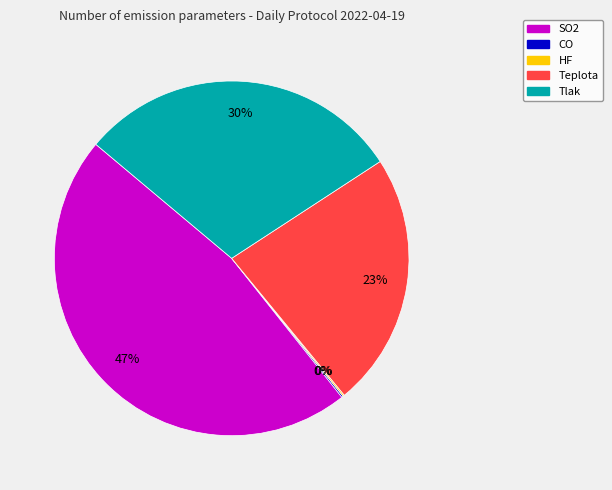

What percentage is the SO2 slice, to the nearest percent?

47%